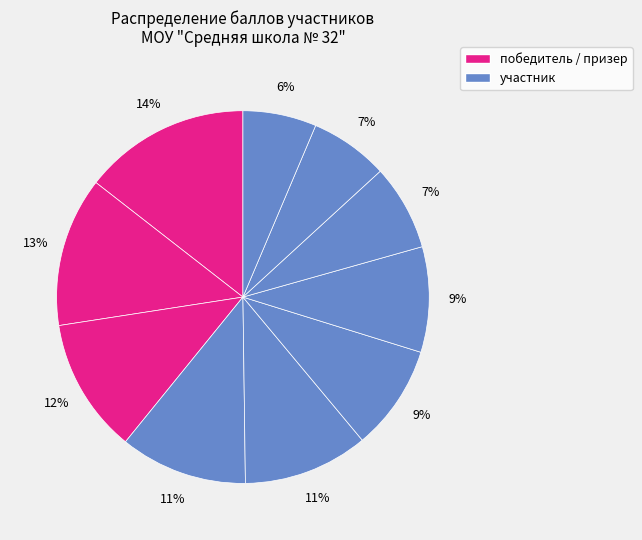

Is there any slice that represents more than half of the pie?

No